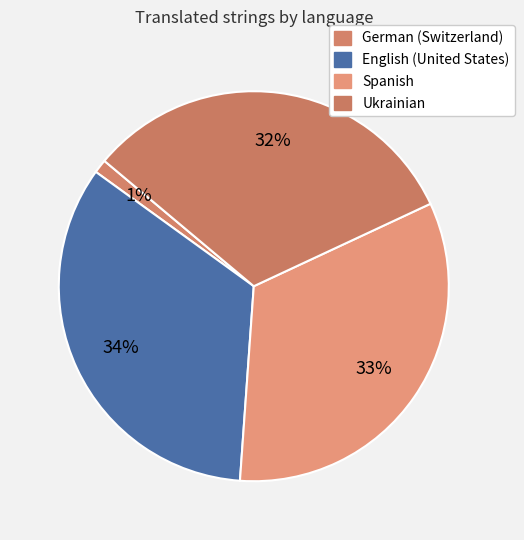

Does any single category account for the majority?

No